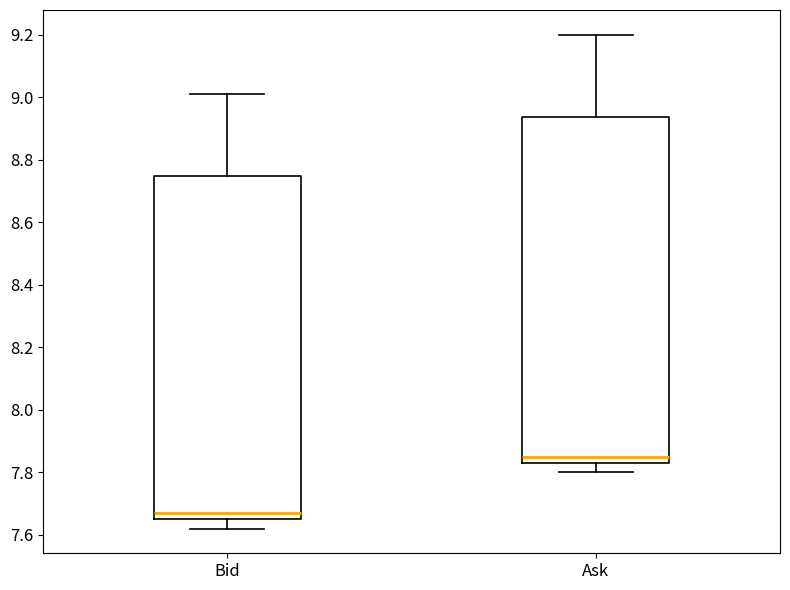

Reading left to right, transcribe this box plot: for each box, give where its median line is, the range the box spans, and where its two whiskers end, as read against the y-axis. The values are not printed on the chart, so give them approximately, as read against the axis.

Bid: median 7.68, box 7.66 to 8.74, whiskers 7.62 to 9.02
Ask: median 7.86, box 7.84 to 8.94, whiskers 7.80 to 9.20